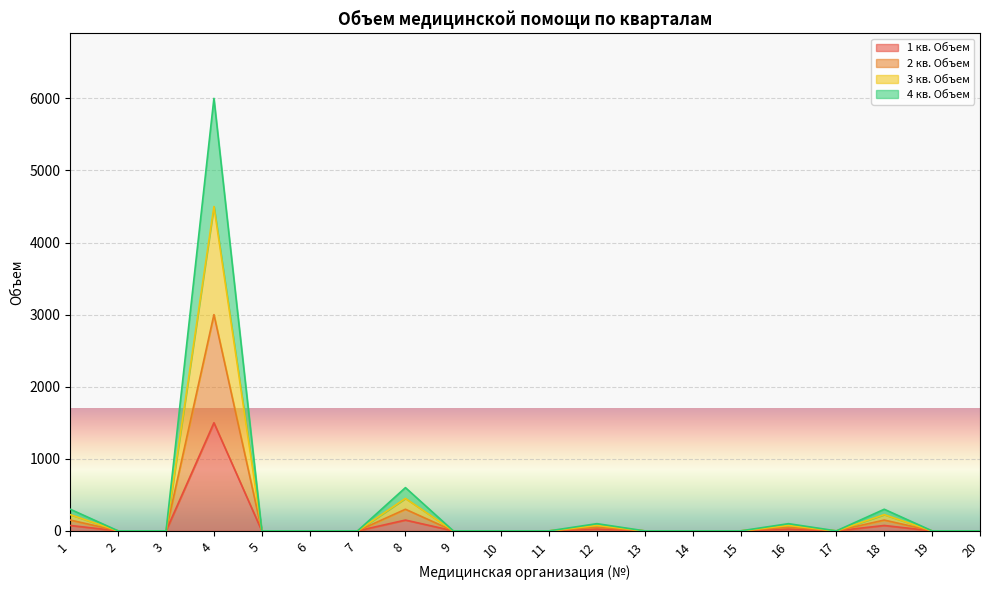

Which has a higher value, 19 or 5?

19